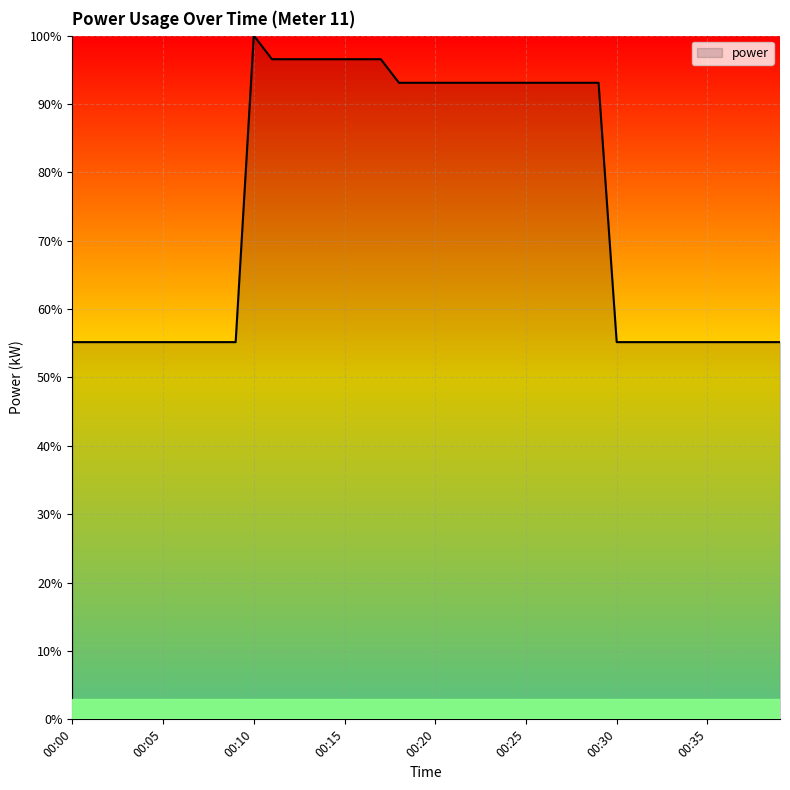

What is the difference between the maximum and minimum values?

0.4